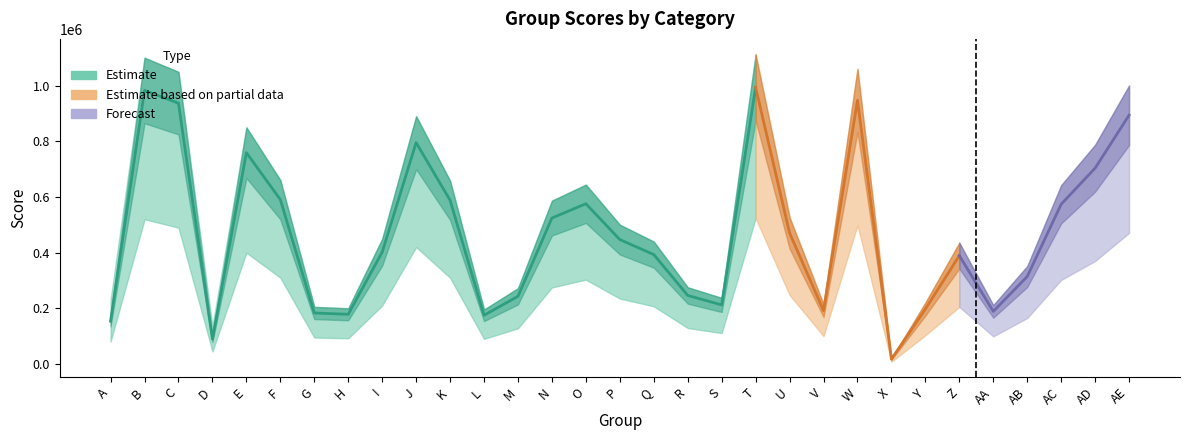

At which category does the data reach its first local peak?

B